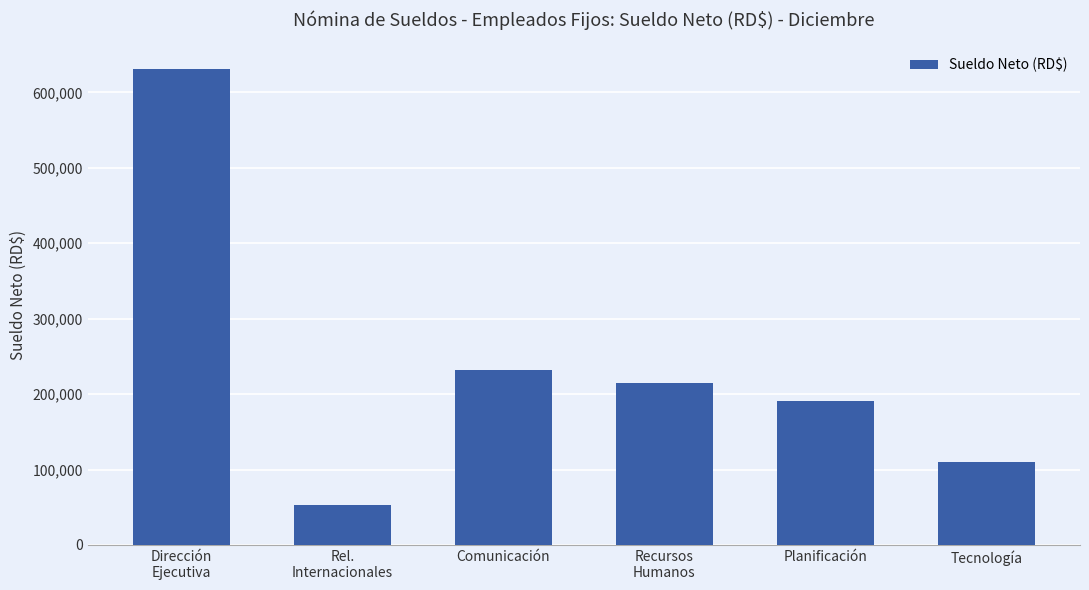

What is the greatest value displayed?

631048.2